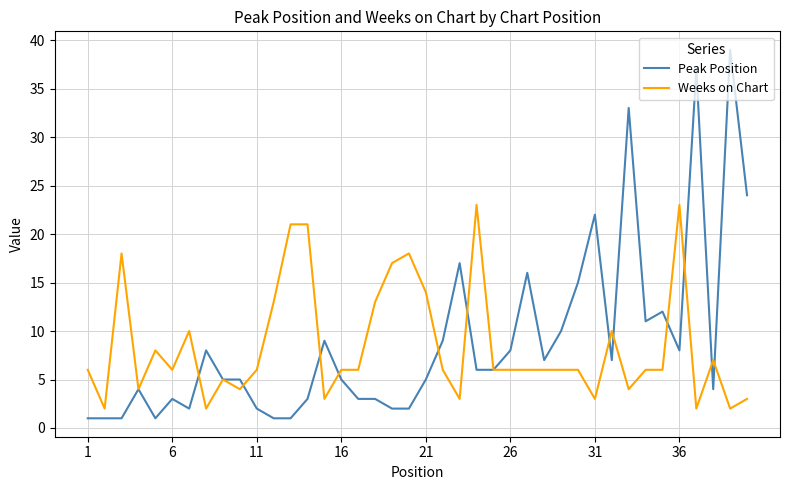

True or false: Peak Position has more than 0 interior local peaks.

True